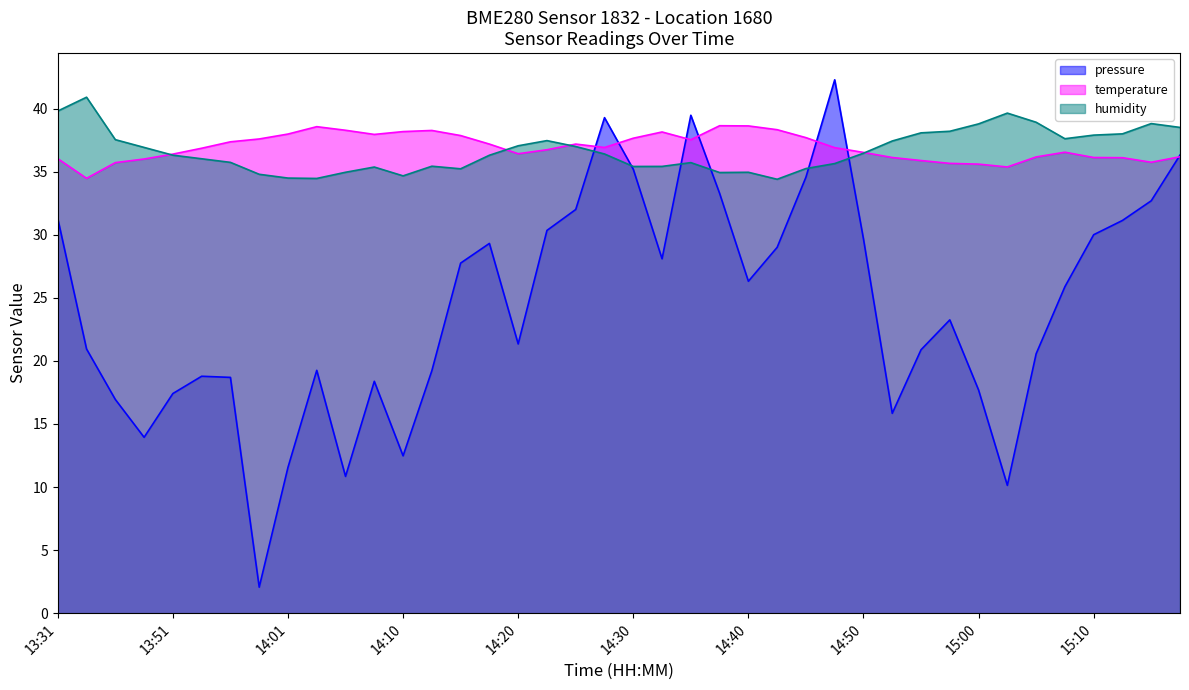

What position from the right is 14:25?

22